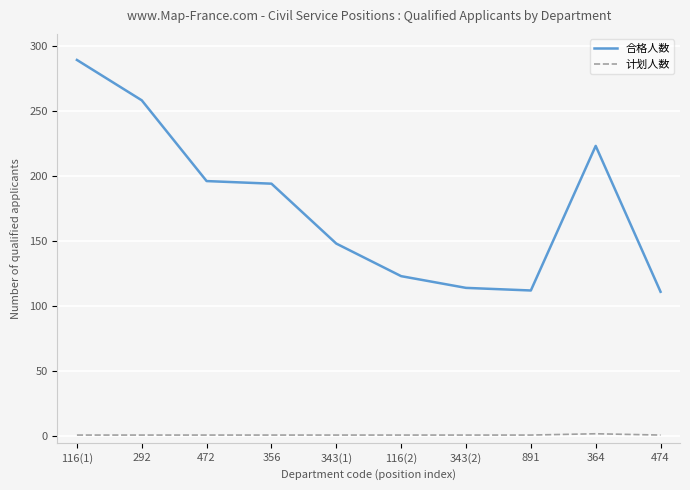

What is the difference between the highest and lowest values at 116(2)?

122